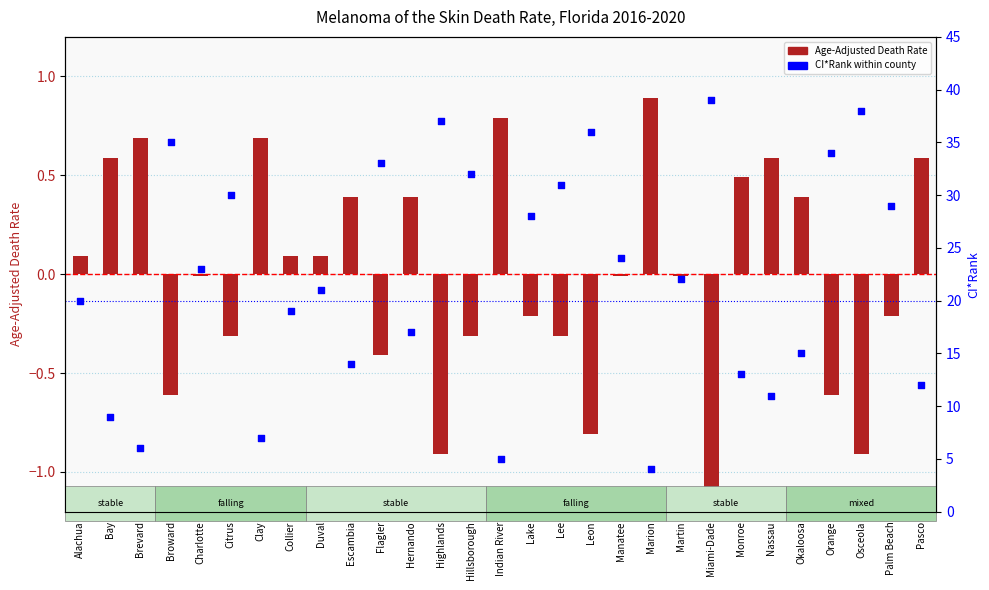

At how many categories does at least one series exceed 24?

12